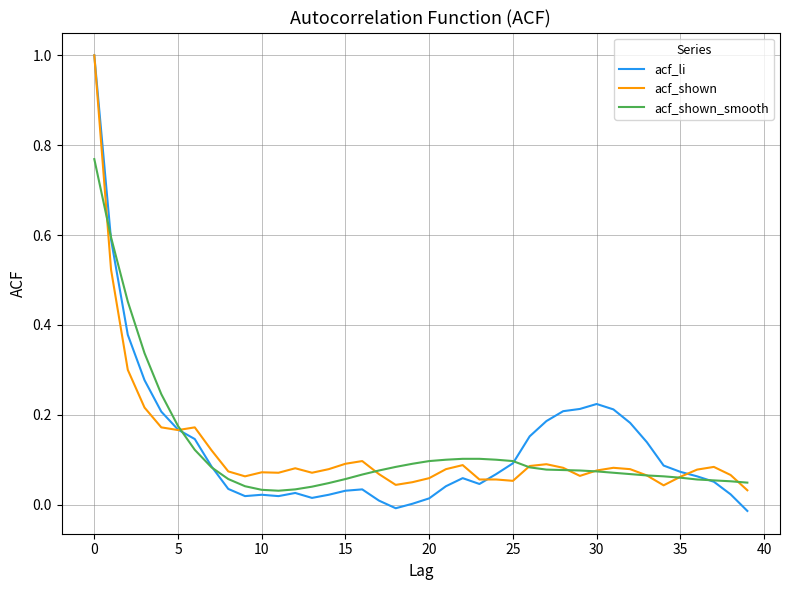

Which series ends up on top after the final intersection of acf_shown and acf_li?

acf_shown